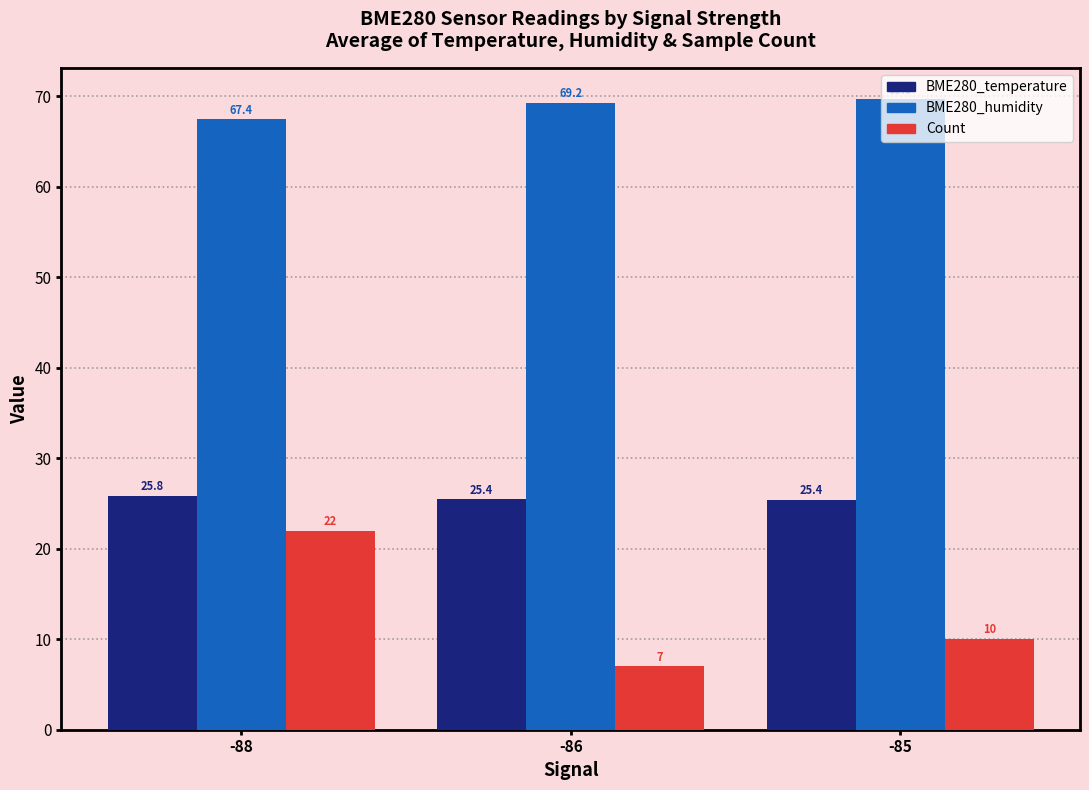

What is the value of the BME280_humidity bar at the 1st from the left?

67.4